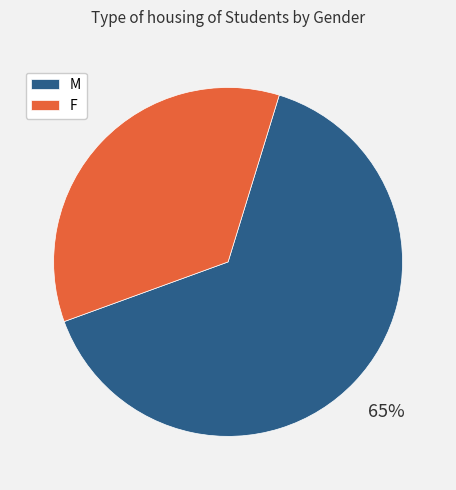

What percentage is the F slice, to the nearest percent?

35%